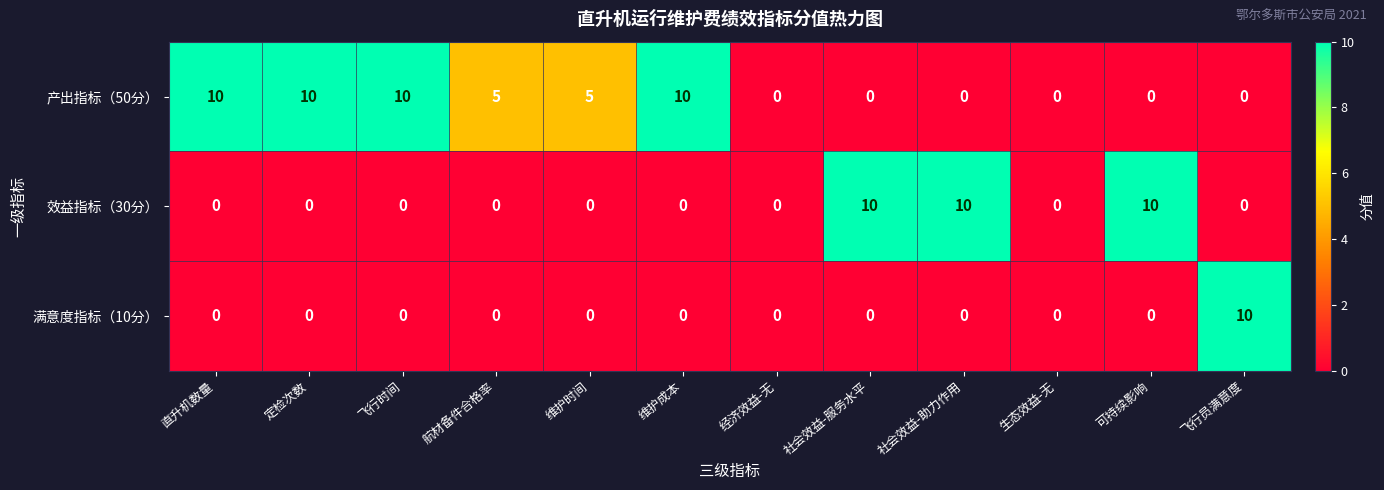

Rank the series by their average value, from lowest to highest.

满意度指标（10分）, 效益指标（30分）, 产出指标（50分）